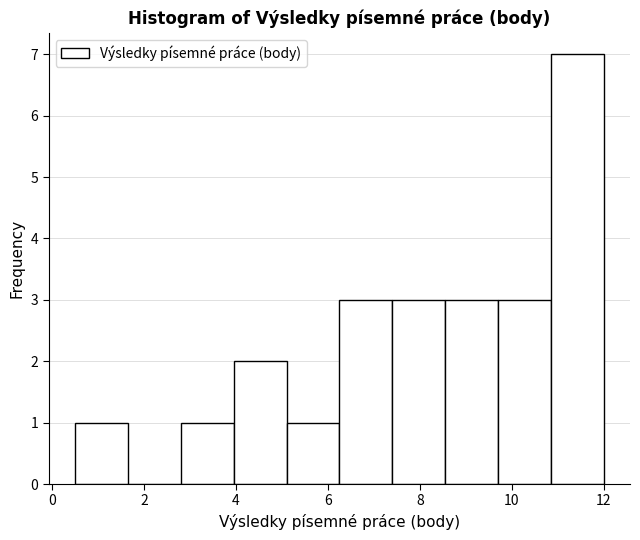

Which range on the x-axis has the tallest bar?

10.85 to 12.00